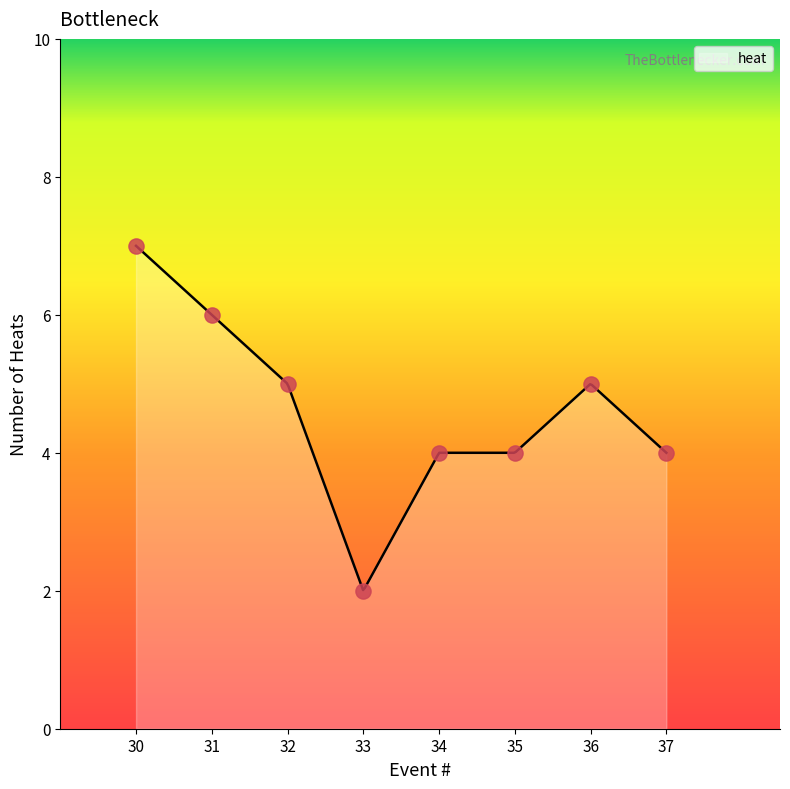

Which has a higher value, 36 or 32?

36